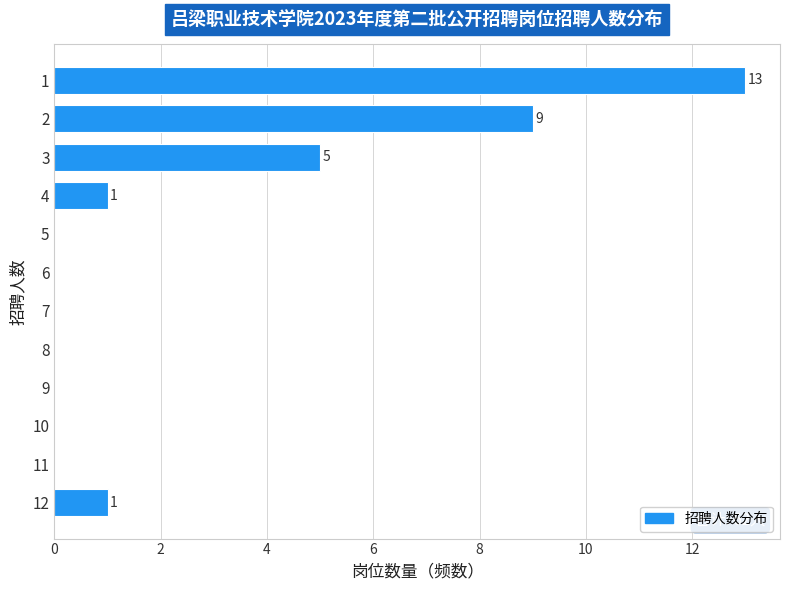

Reading bottom to top, transcribe all the data shown in this chart.

12=1	11=0	10=0	9=0	8=0	7=0	6=0	5=0	4=1	3=5	2=9	1=13